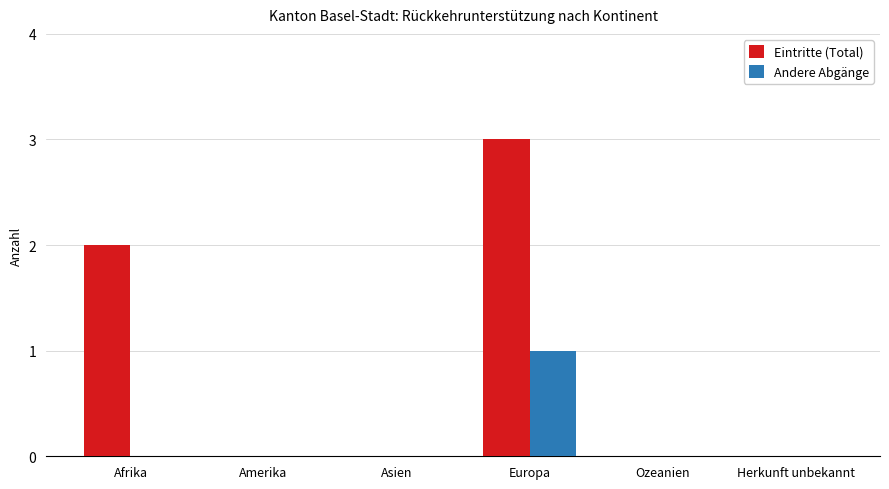

Which series changed the most between Afrika and Asien?

Eintritte (Total)